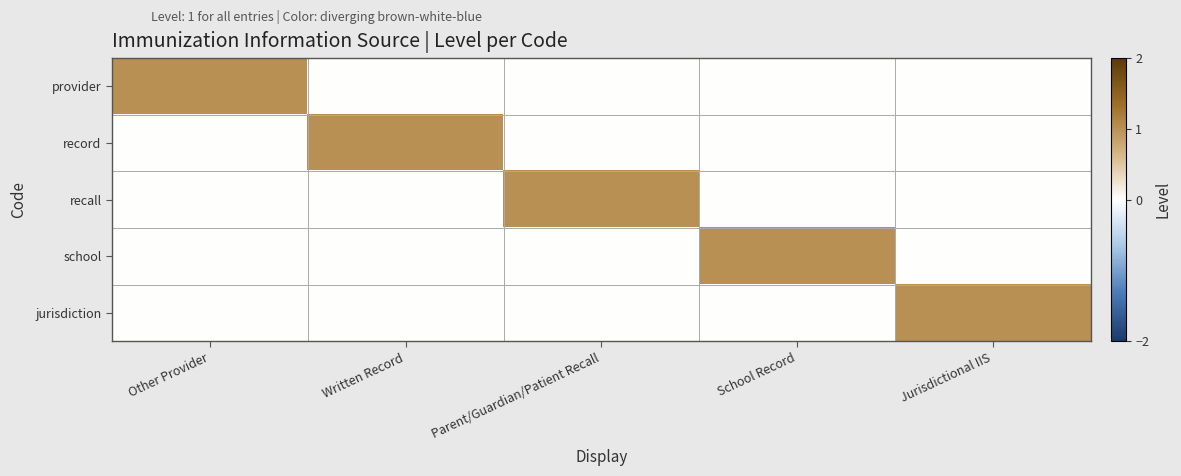

What is the greatest value displayed?

1